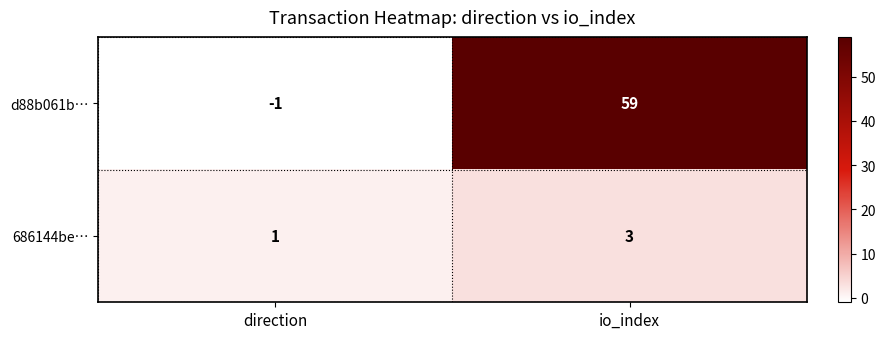

How many data points does each series have?

2